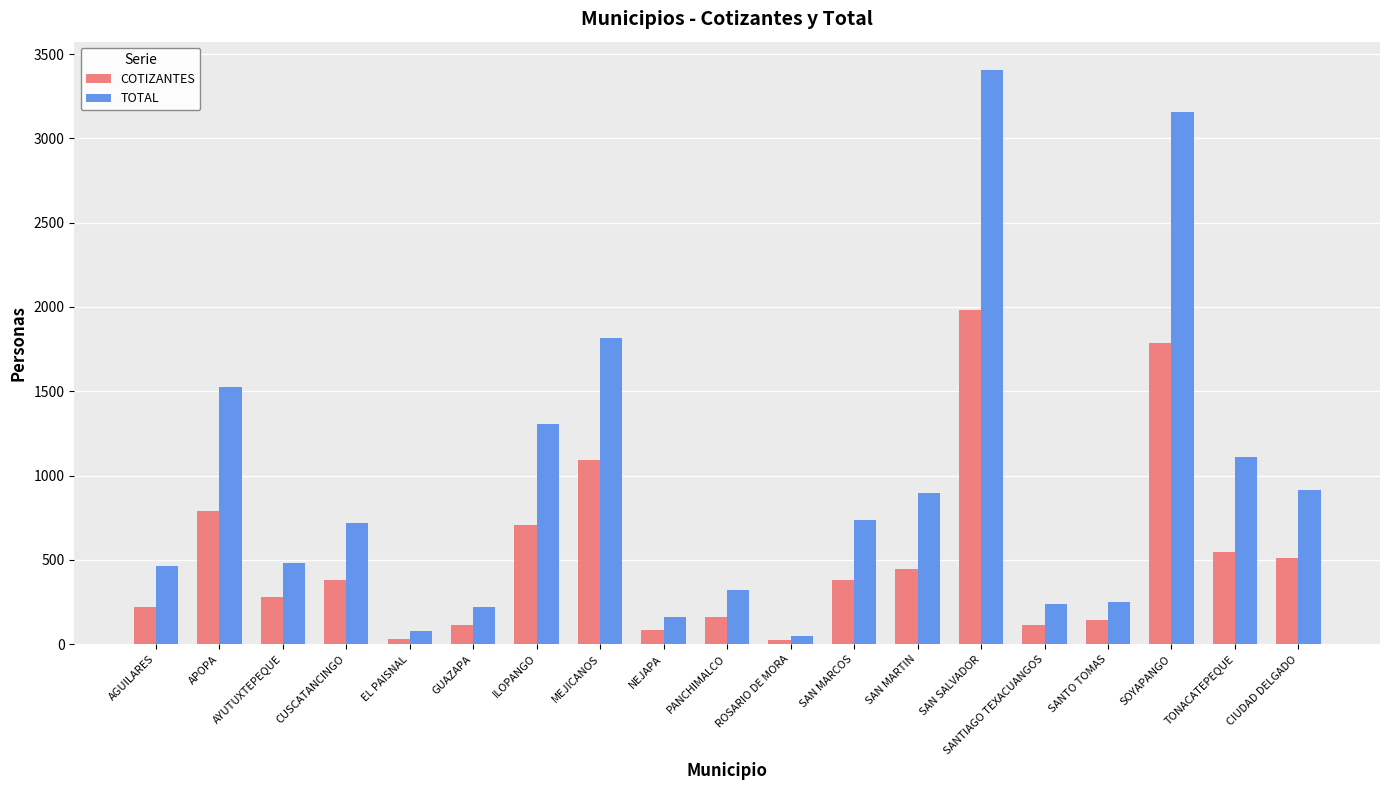

Where does the COTIZANTES series first go above 378?

APOPA